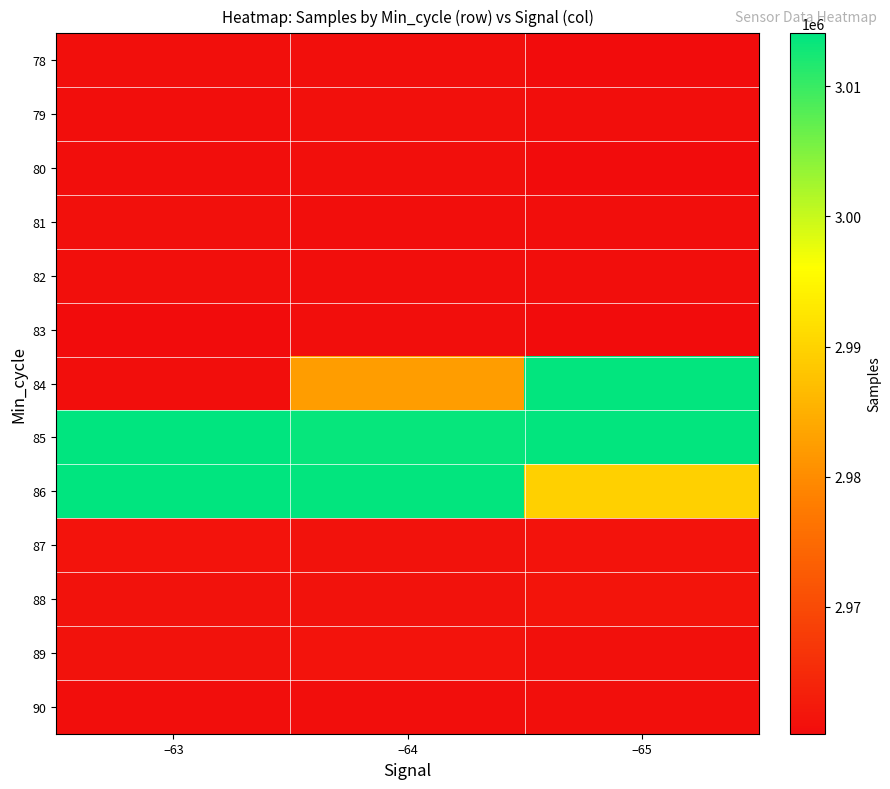

List the series in order of their peak value, lowest first.

83, 82, 80, 78, 90, 79, 81, 89, 87, 88, 84, 85, 86